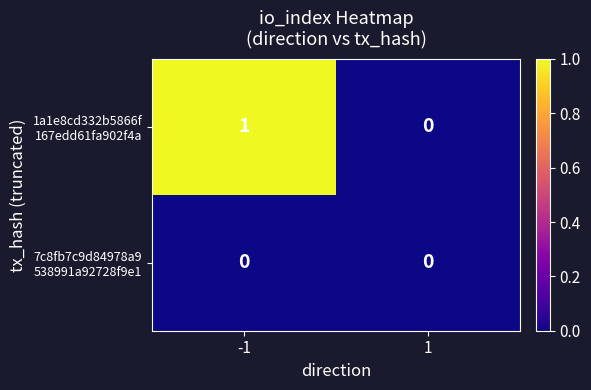

What is the total value across all series at -1?

1